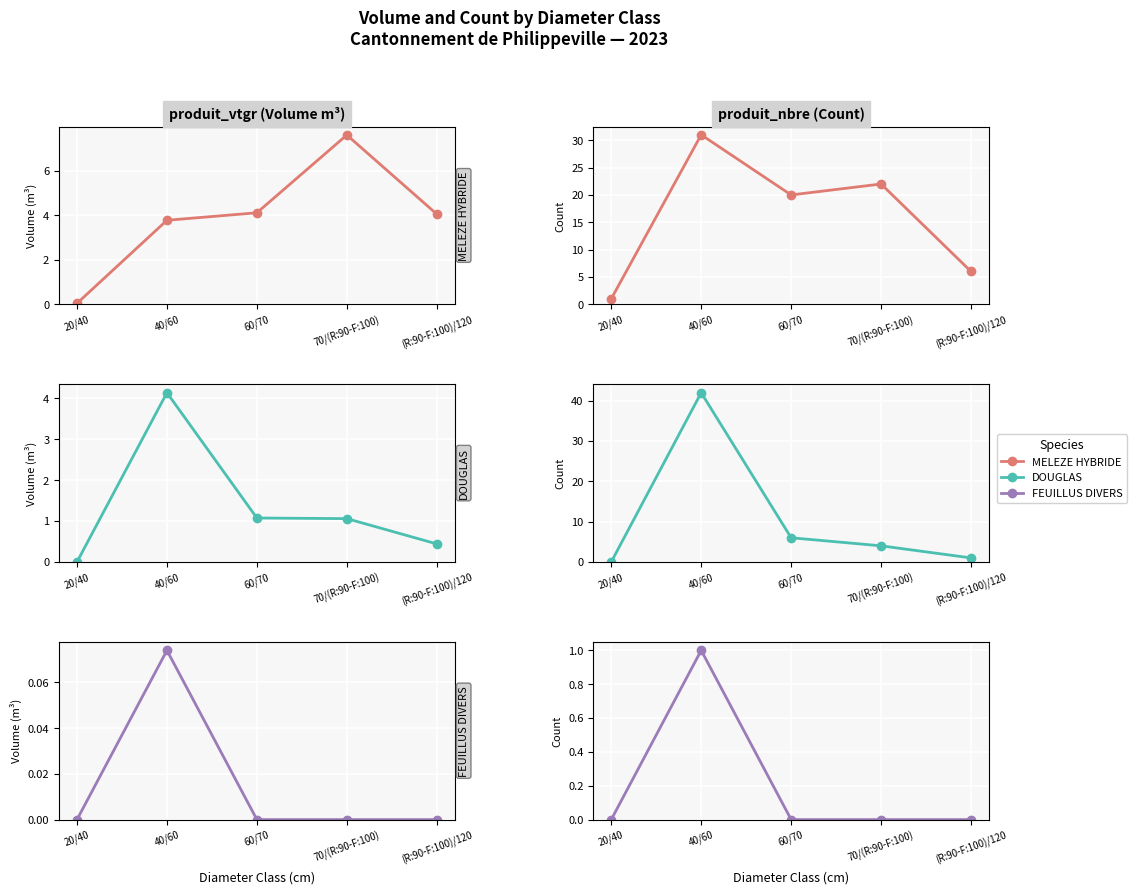

What is the sum of the MELEZE HYBRIDE values at 70/(R:90-F:100) and 20/40?

23